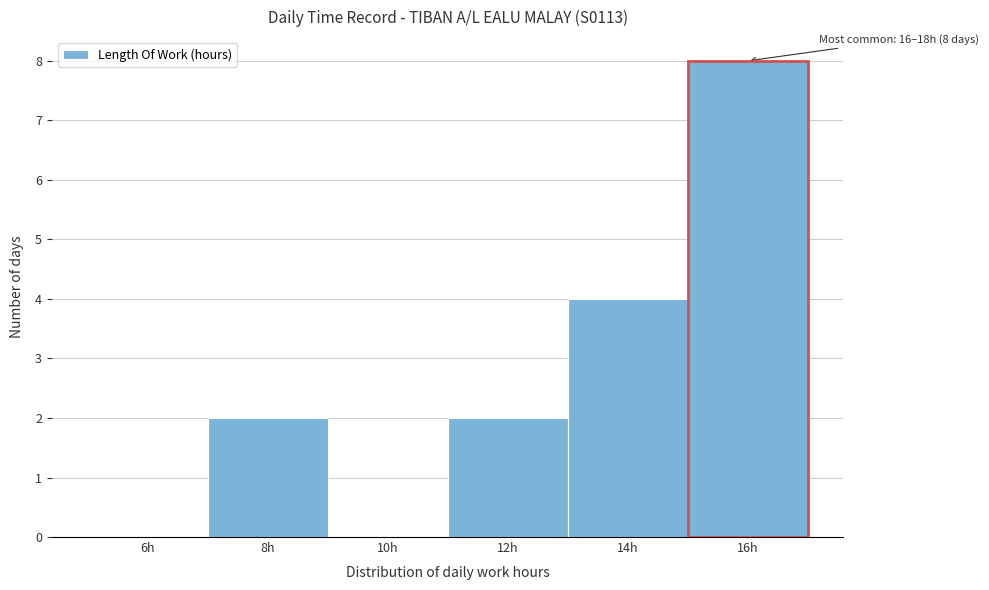

Reading right to left, what are all the values shown in this chart?

16h=8	14h=4	12h=2	10h=0	8h=2	6h=0